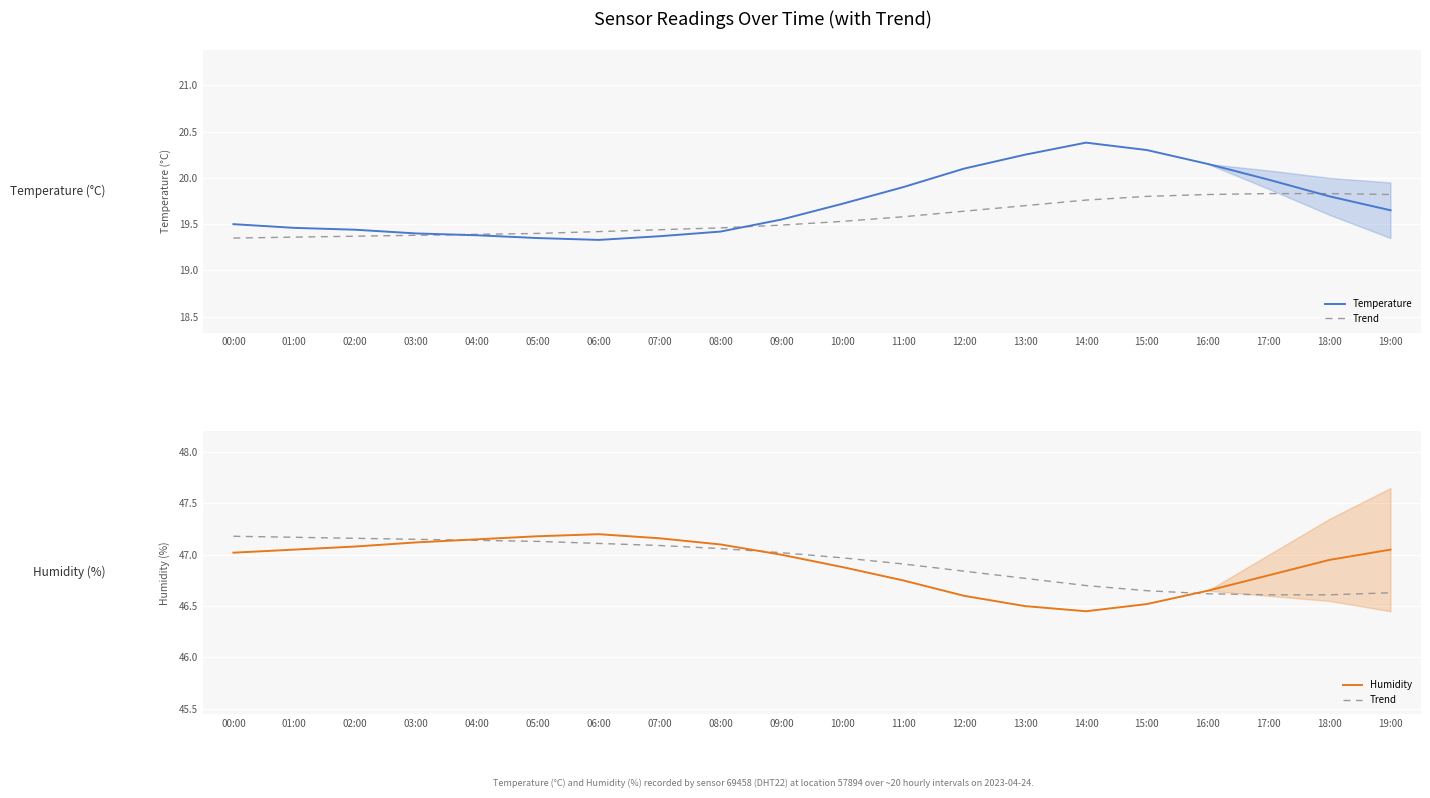

Where does the Humidity series first go above 47?

00:00